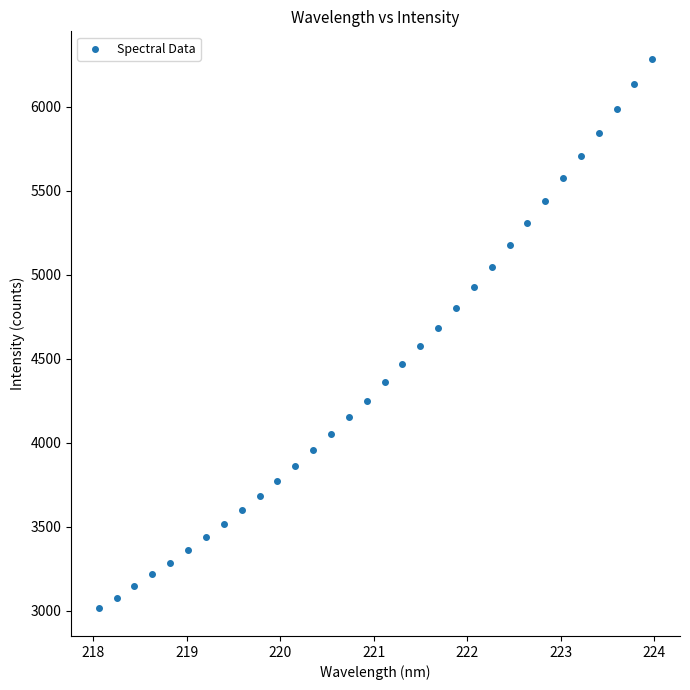

What is the range of X values (max minus min)?

5.9